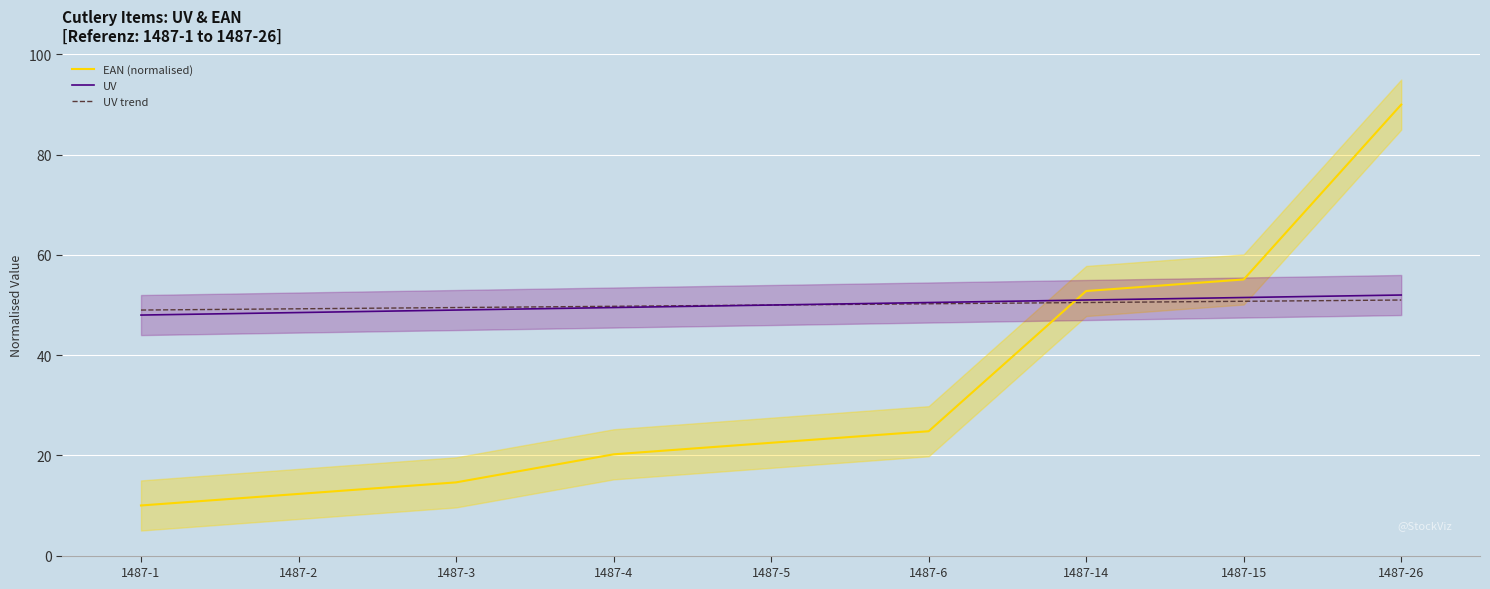

What is the difference between the UV trend values at 1487-26 and 1487-15?

0.2